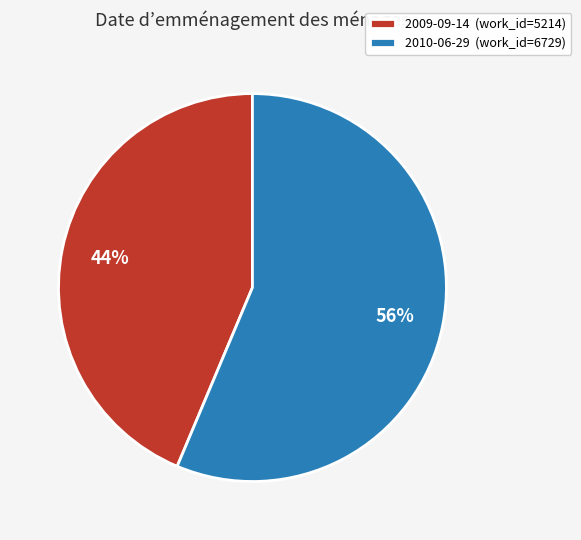

Approximately how many times larger is the value at 2010-06-29 compared to 2009-09-14?

1.3